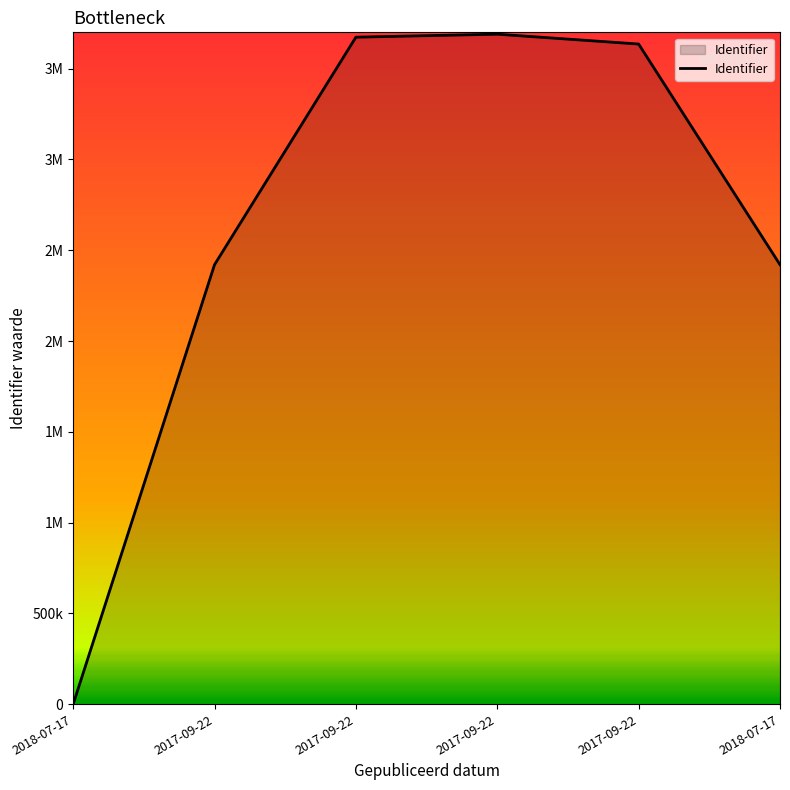

Does the chart have visible grid lines?

No